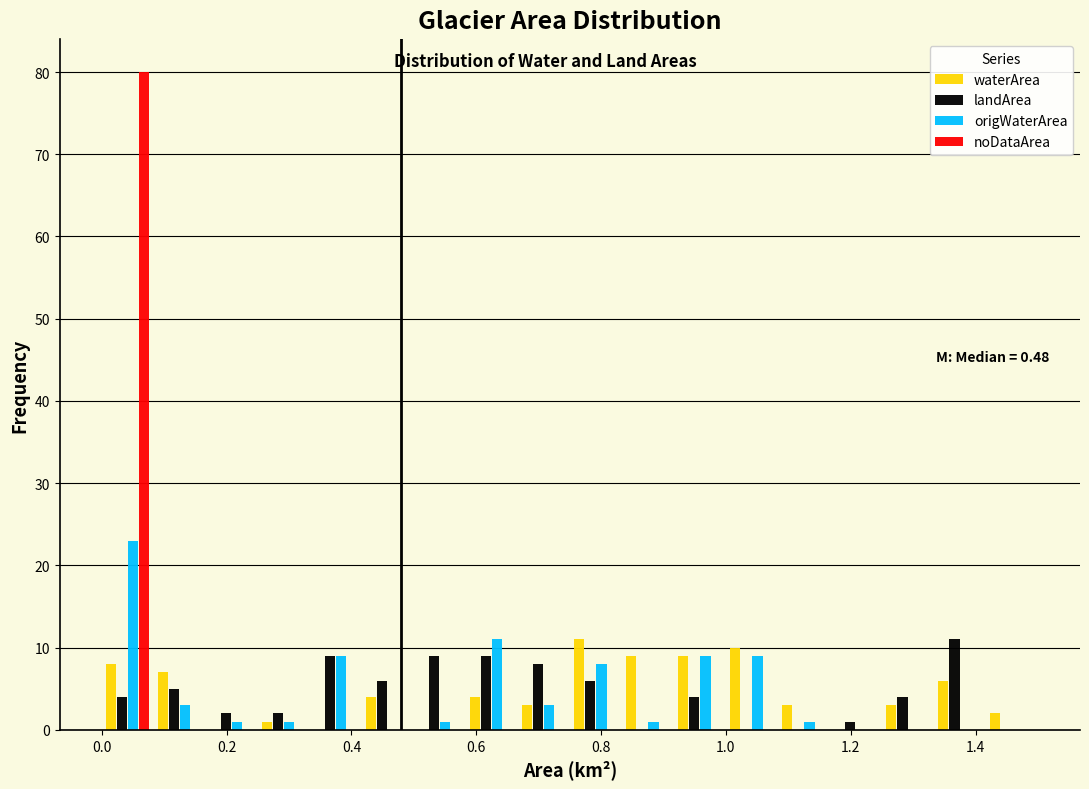

In the noDataArea series, which range on the x-axis has the tallest bar?

0.00 to 0.08